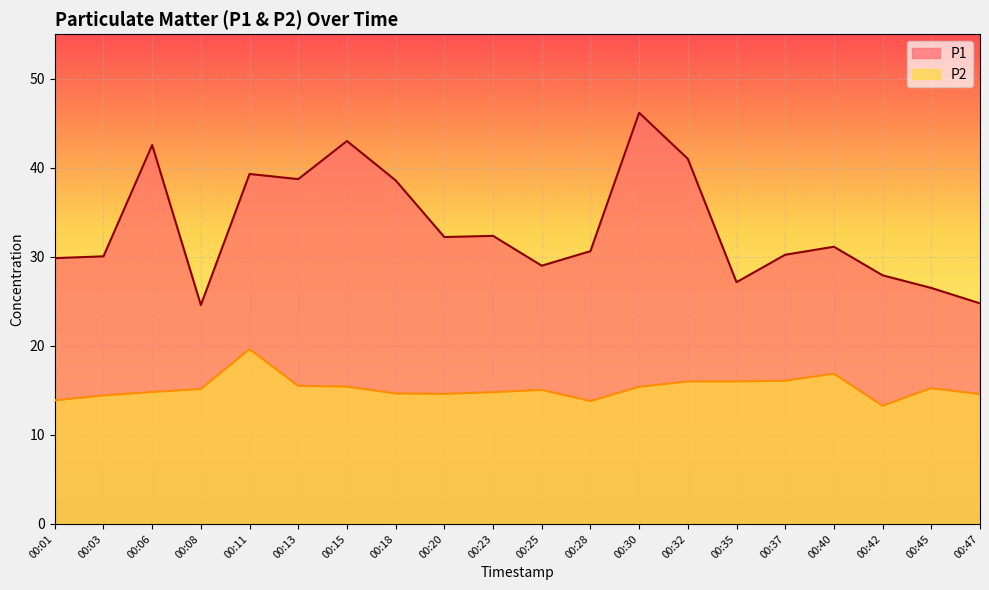

Reading left to right, list all the values displayed in this chart.

P1: 00:01=29.9	00:03=30.1	00:06=42.5	00:08=24.6	00:11=39.3	00:13=38.7	00:15=43.0	00:18=38.6	00:20=32.2	00:23=32.4	00:25=29.0	00:28=30.6	00:30=46.2	00:32=41.0	00:35=27.1	00:37=30.2	00:40=31.1	00:42=27.9	00:45=26.5	00:47=24.8
P2: 00:01=13.9	00:03=14.4	00:06=14.8	00:08=15.2	00:11=19.6	00:13=15.5	00:15=15.4	00:18=14.7	00:20=14.6	00:23=14.8	00:25=15.1	00:28=13.8	00:30=15.4	00:32=16.0	00:35=16.0	00:37=16.1	00:40=16.9	00:42=13.3	00:45=15.2	00:47=14.6